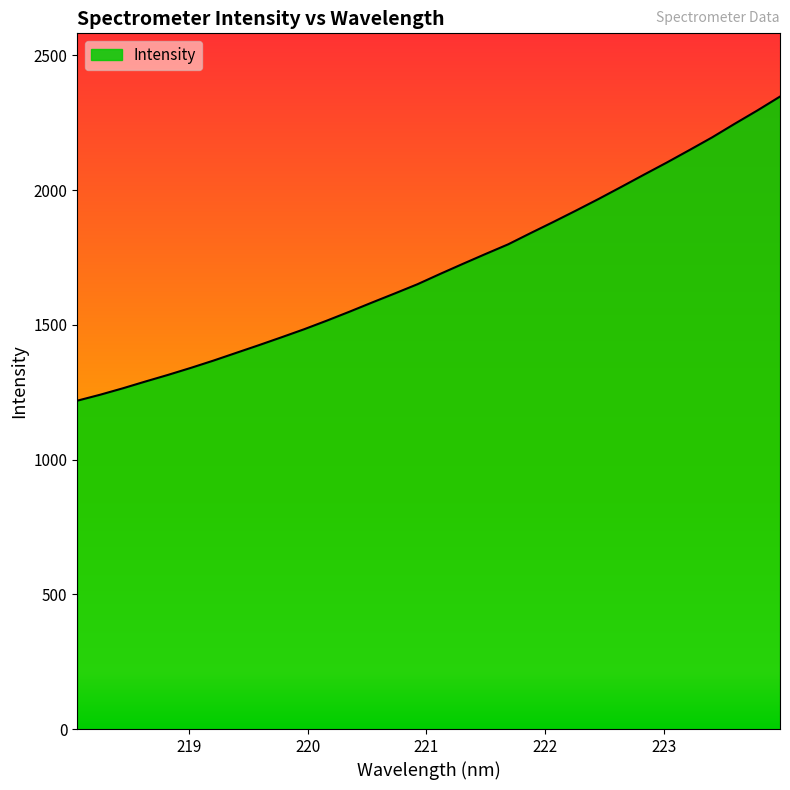

What is the difference between the maximum and minimum values?

1128.7